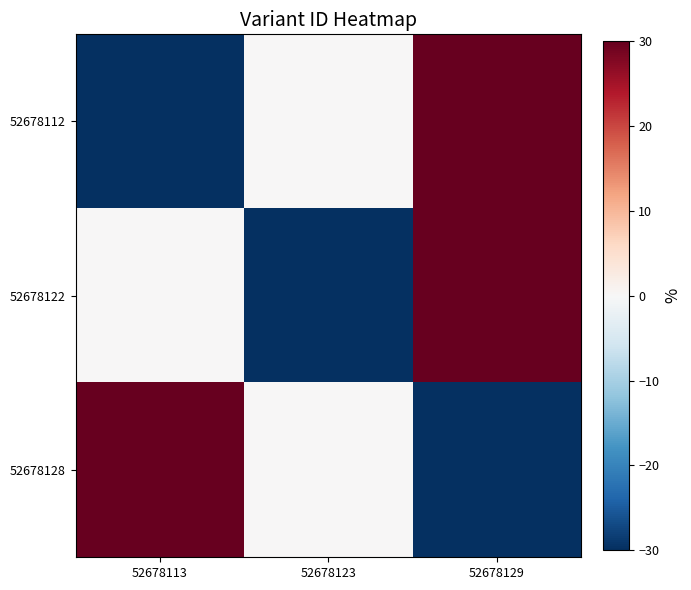

How many distinct data groups are displayed?

3